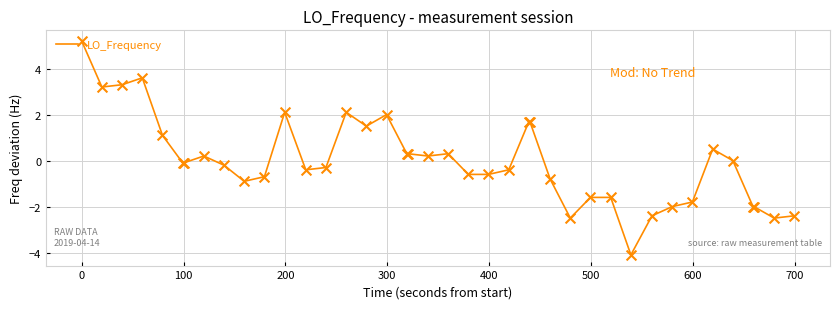

What is the difference between the maximum and minimum values?

9.3